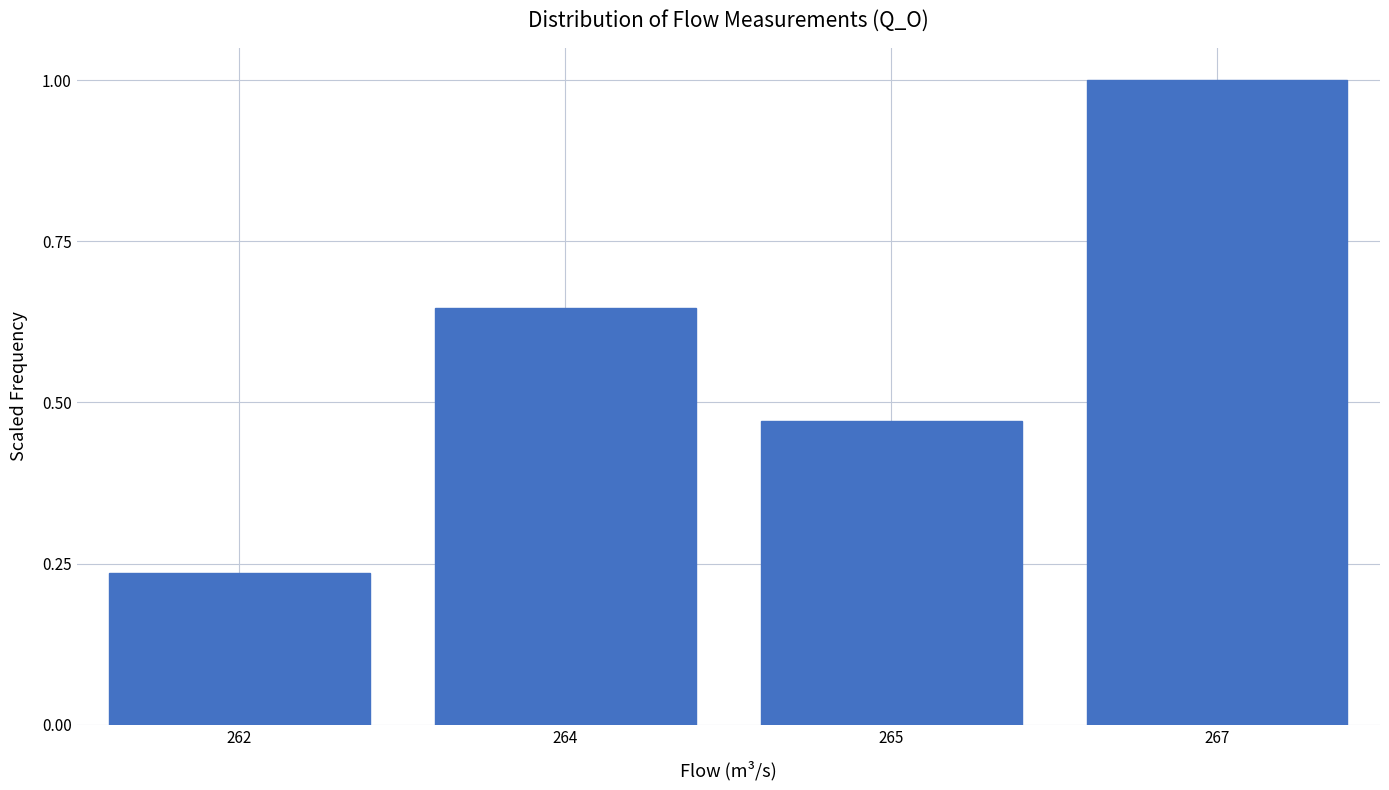

What is the difference between the maximum and minimum values?

0.8